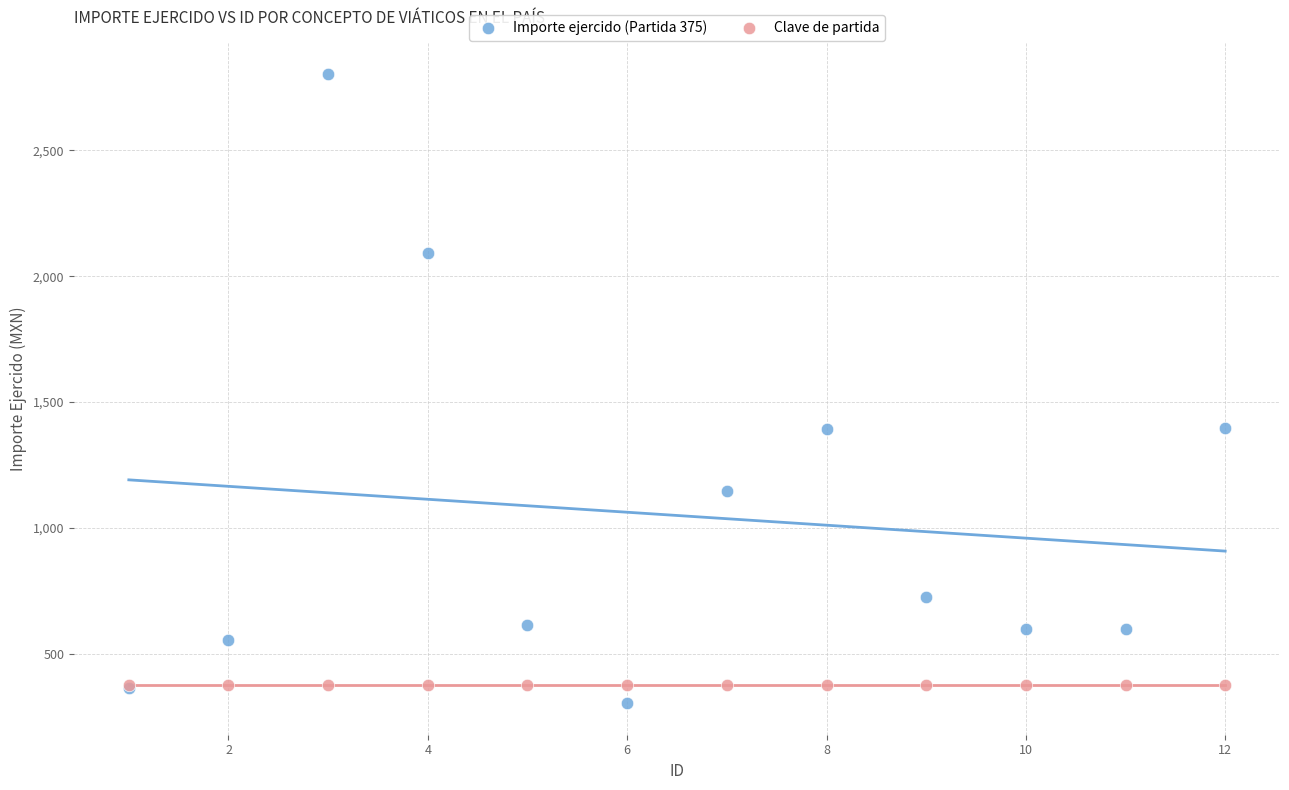

What are all the series names shown in the legend?

Importe ejercido (Partida 375), Clave de partida